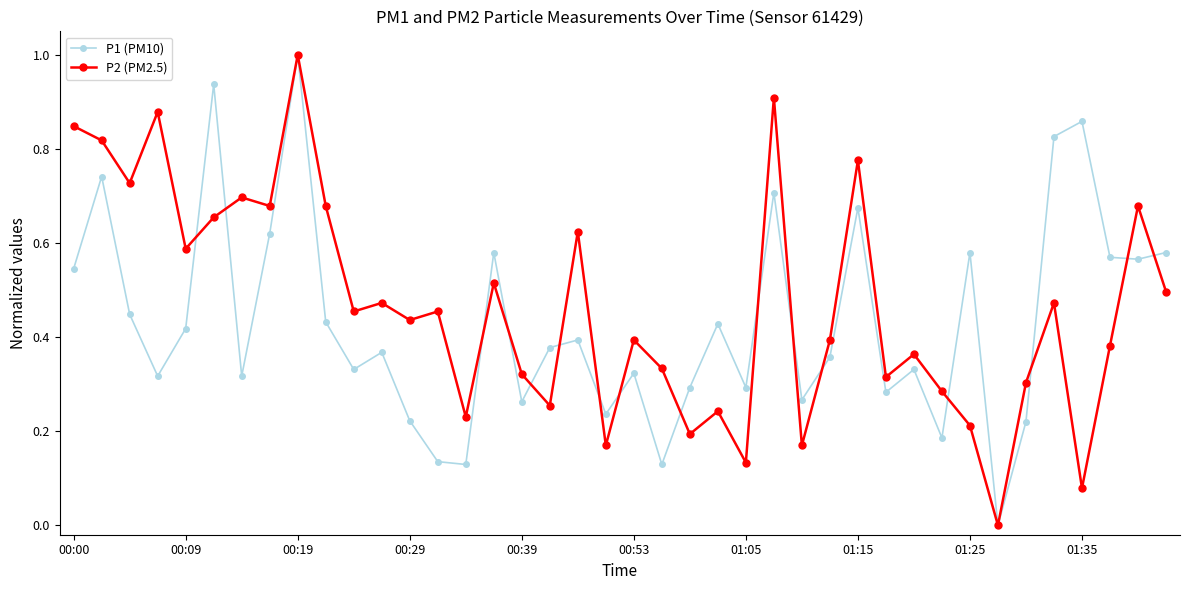

What is the maximum value shown in the chart?

1.0